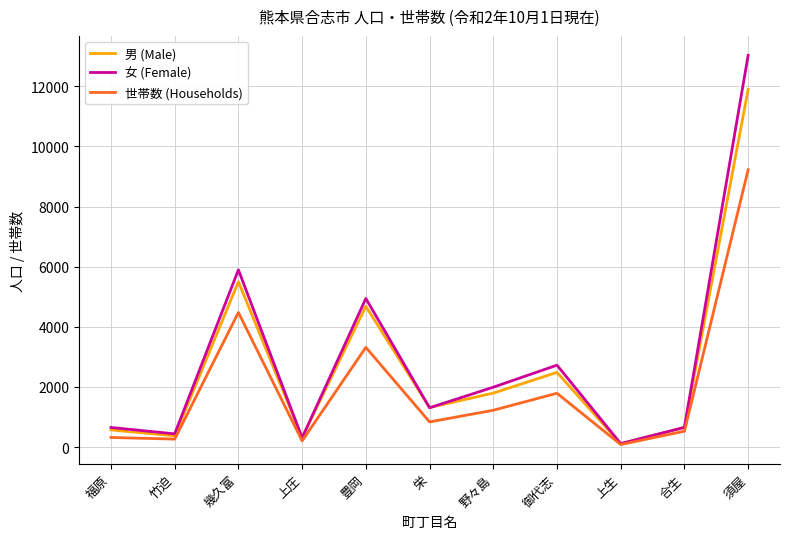

At which category is the sum across all series the highest?

須屋